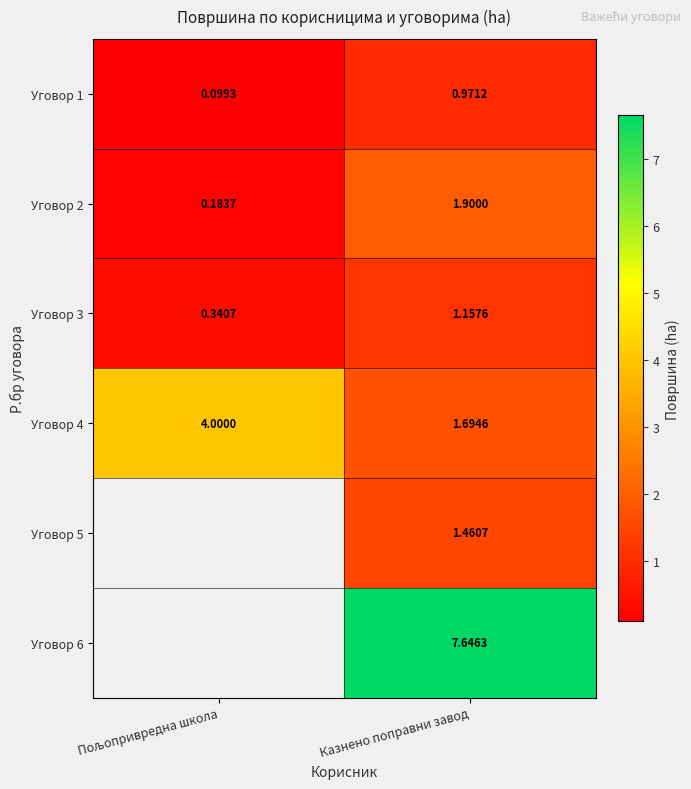

At which label does Уговор 3 reach its peak?

Казнено поправни завод